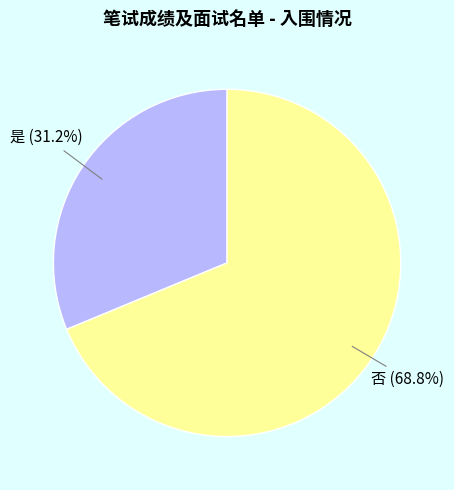

What percentage is the 否 slice, to the nearest percent?

69%